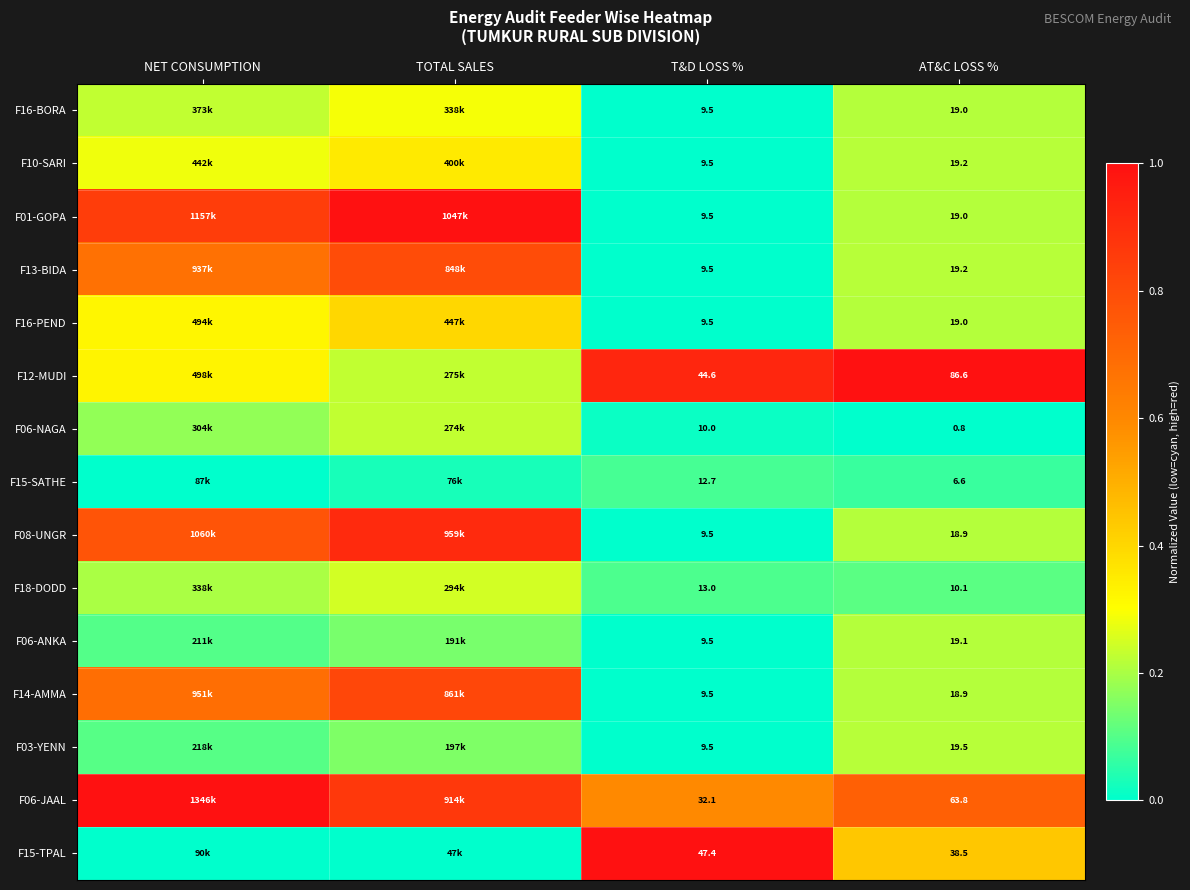

Is the value of F16-BORA at T&D LOSS % greater than the value of F06-ANKA at AT&C LOSS %?

No